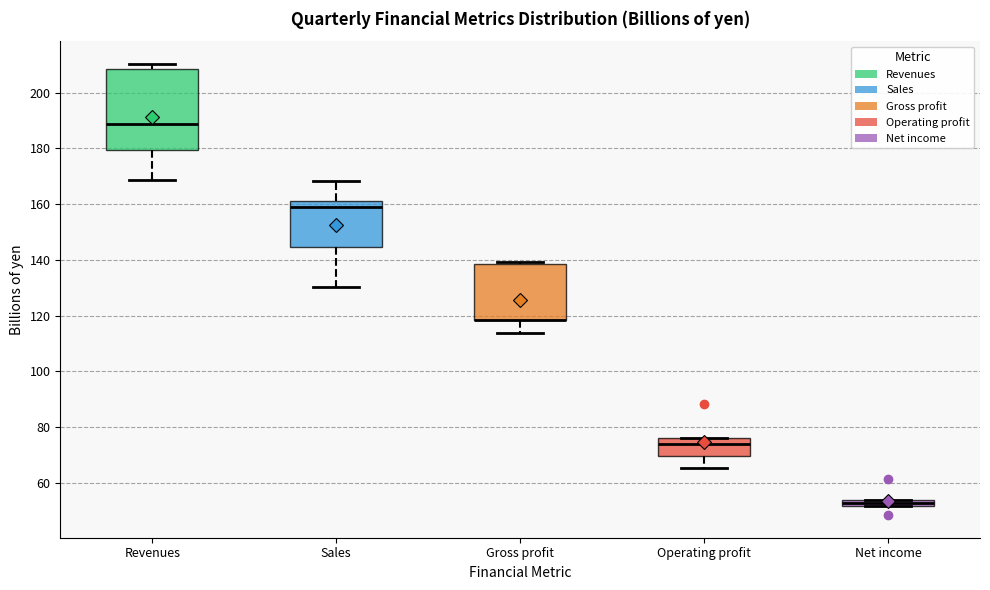

Where is the upper edge of the box for Operating profit on the y-axis? The values are not printed on the chart, so give them approximately, as read against the axis.

76